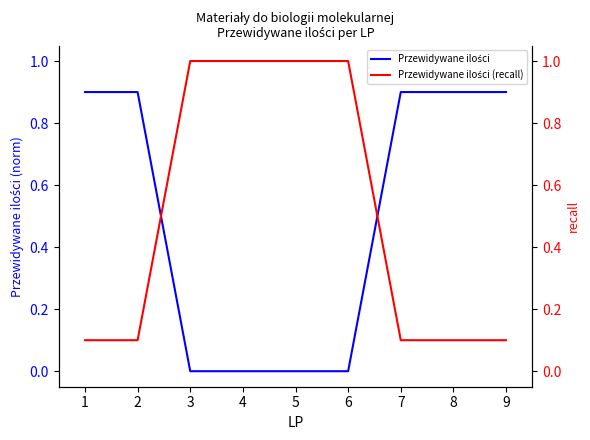

What is the average value of the Przewidywane ilości series?

0.5